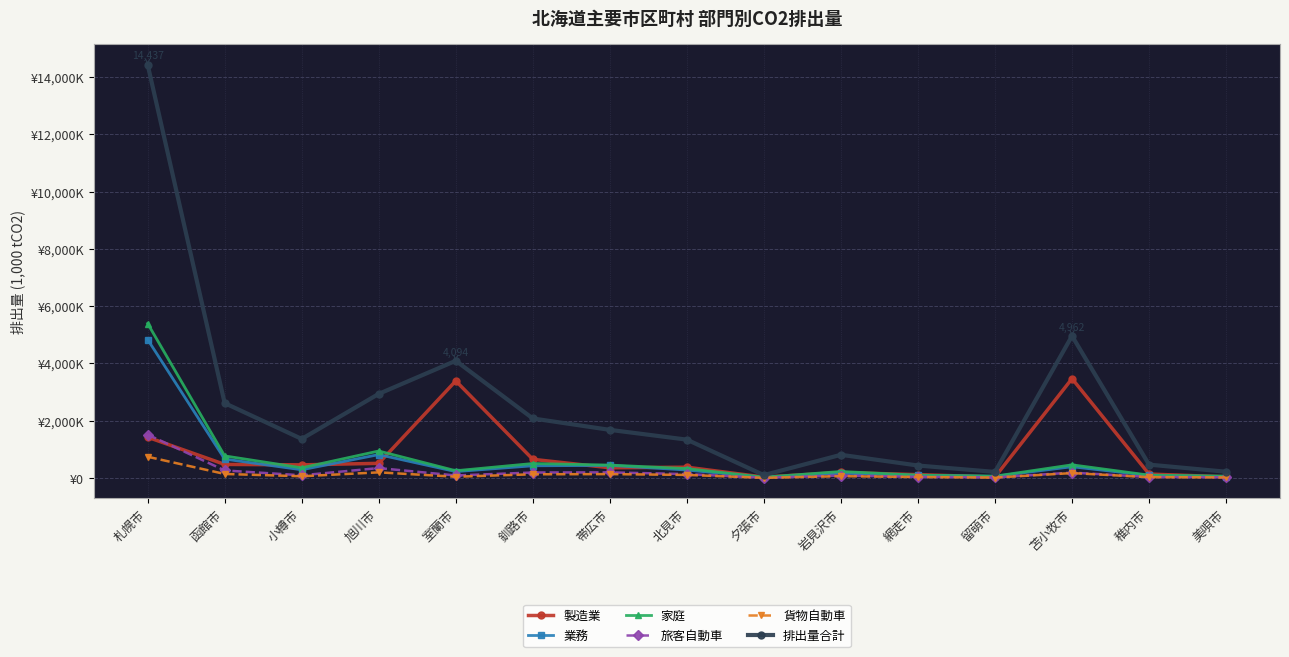

What is the value of the 排出量合計 point at the 4th from the left?

2938.5